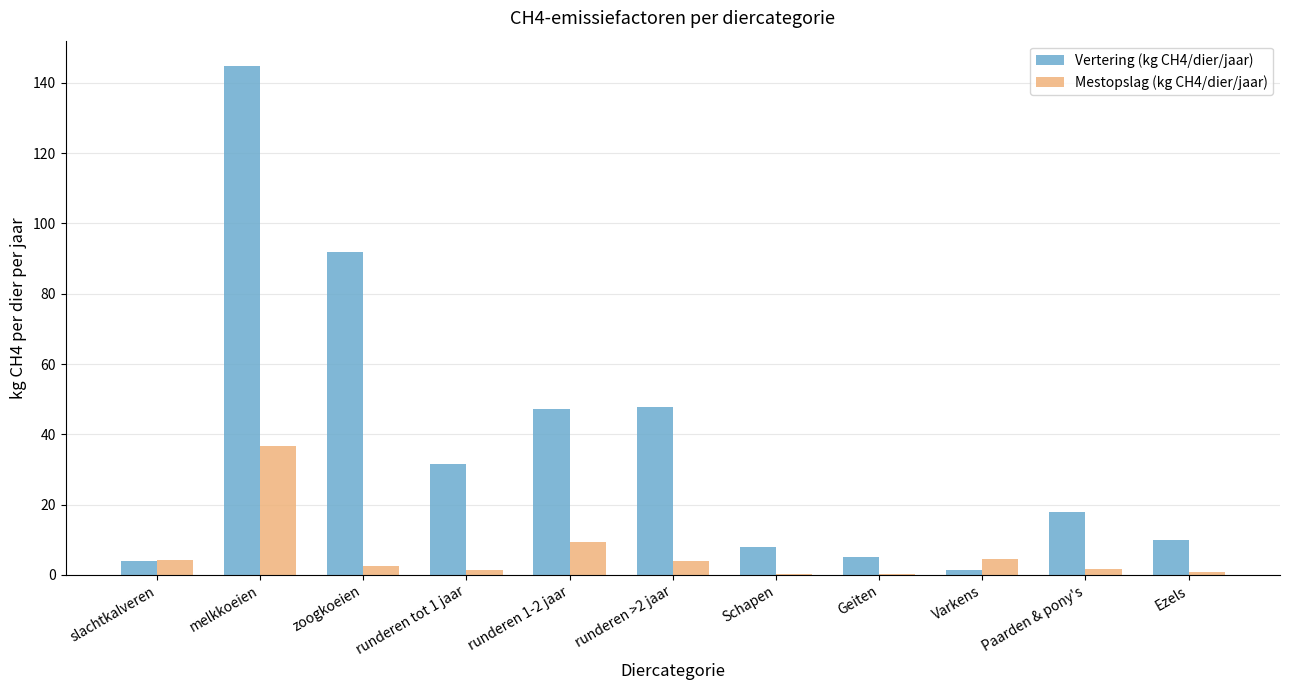

Which series has the largest total across all categories?

Vertering (kg CH4/dier/jaar)